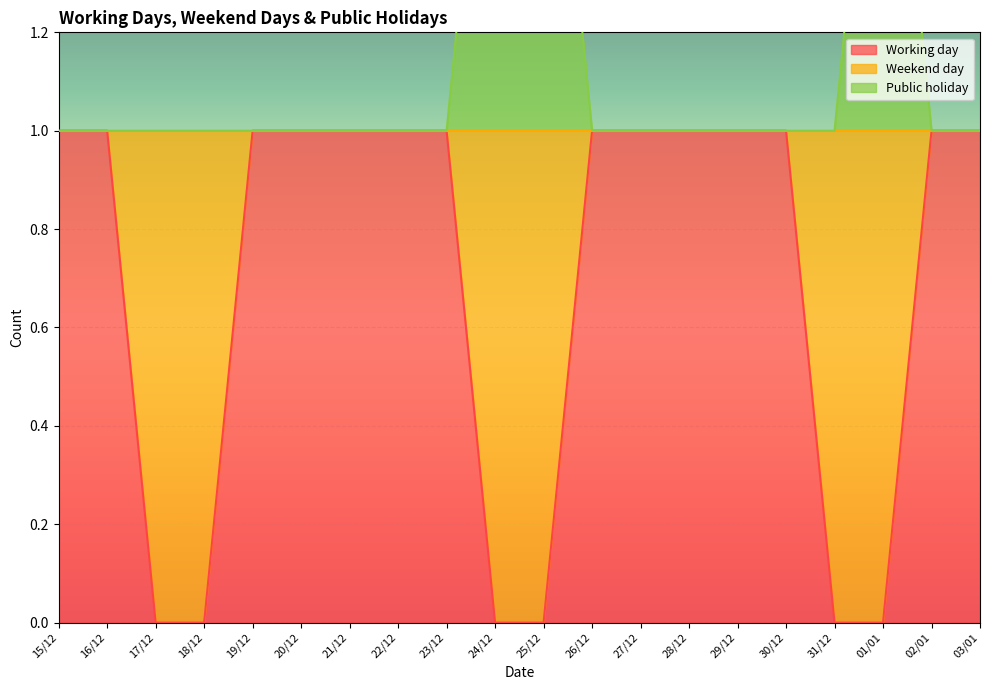

What is the maximum value for Working day?

1